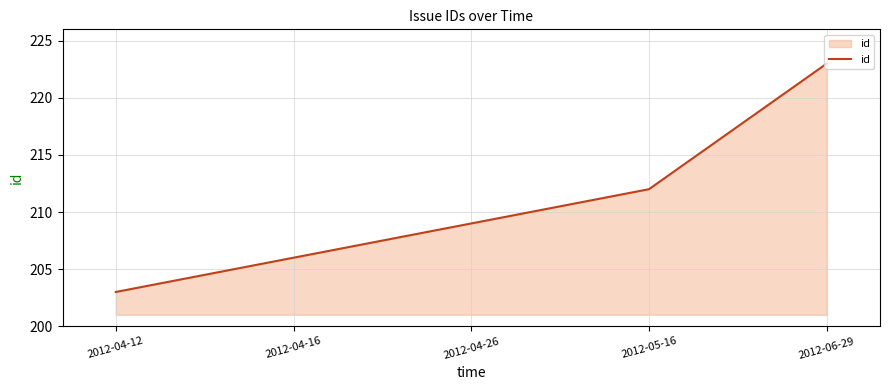

List the labels in order of value, smallest first.

2012-04-12, 2012-04-16, 2012-04-26, 2012-05-16, 2012-06-29